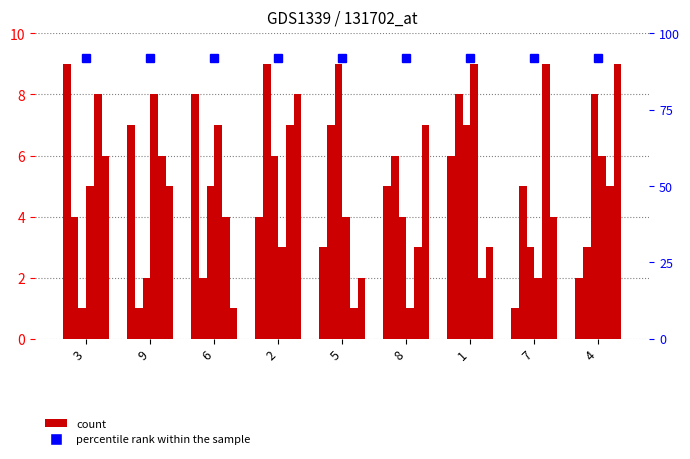

Which category has the highest value across all series?

3